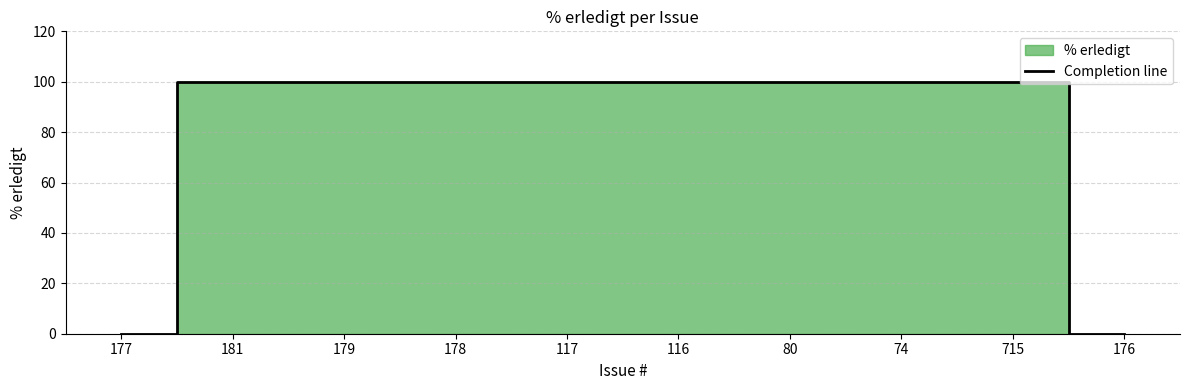

Does the chart display data point markers on the line(s)?

No